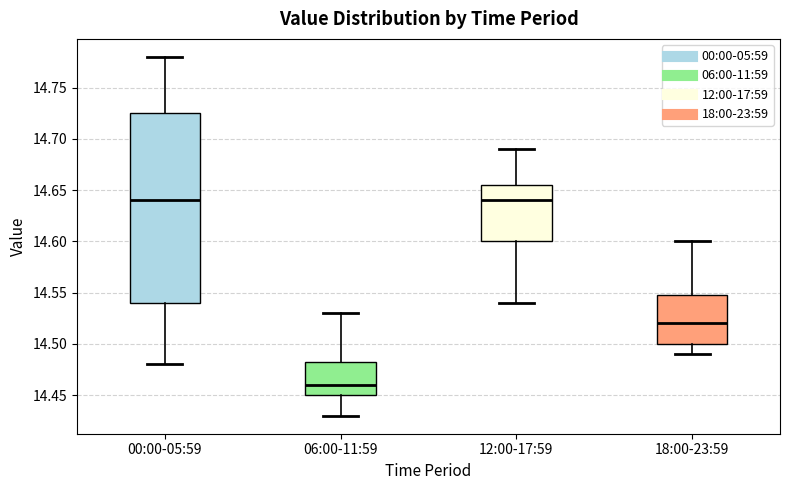

Which box is the tallest, from its lower edge to its upper edge?

00:00-05:59